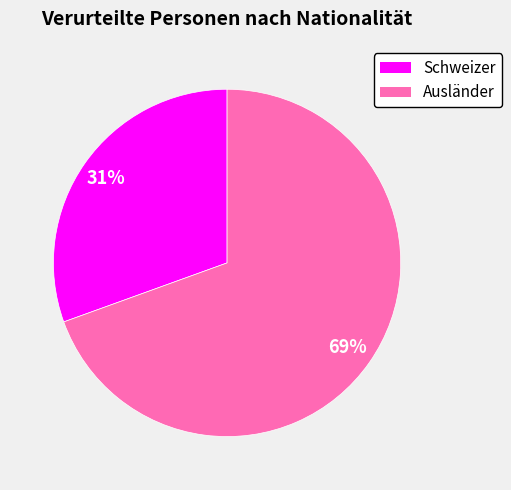

Between Ausländer and Schweizer, which is larger?

Ausländer